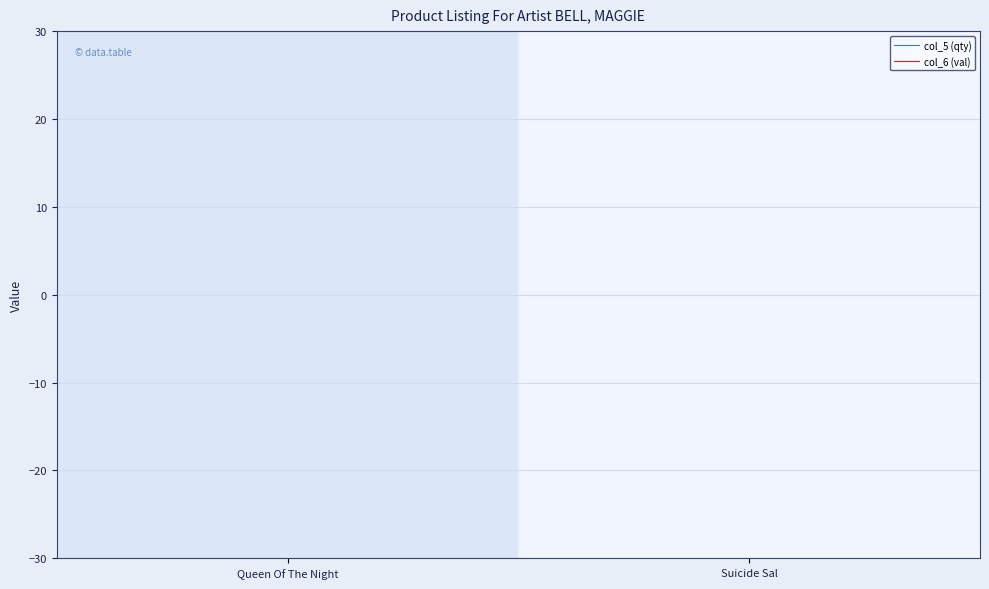

What is the label of the 1st point from the right?

Suicide Sal